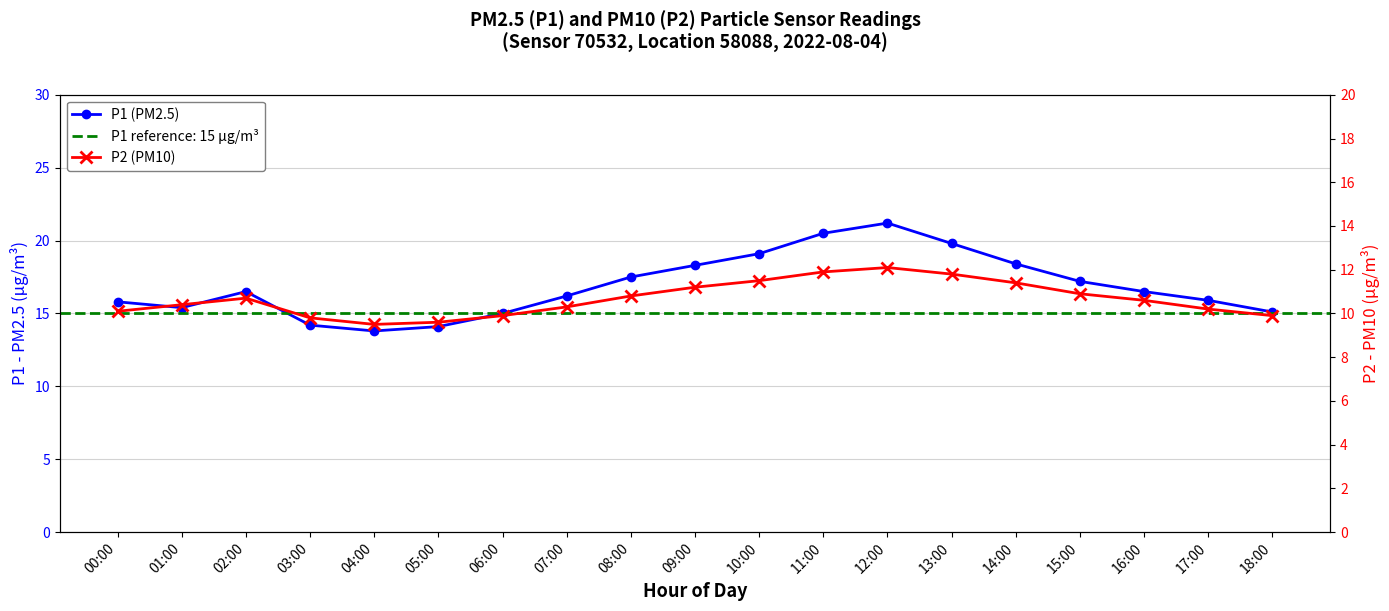

What is the value of the P2 (PM10) point at the 16th from the left?

10.9